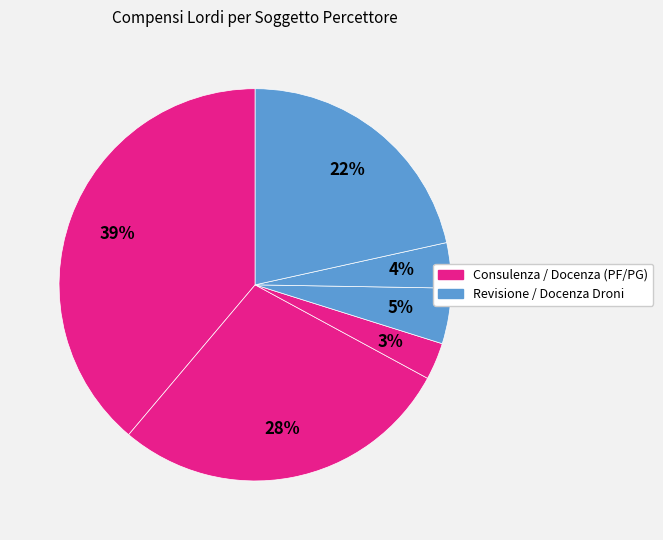

How many segments does this pie chart have?

6